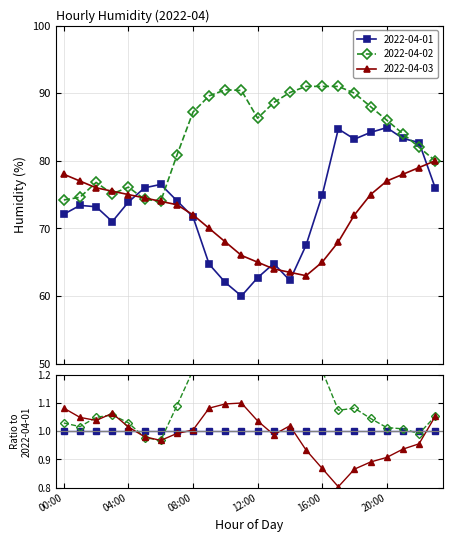

Between 13:00 and 16:00, which is larger?

16:00